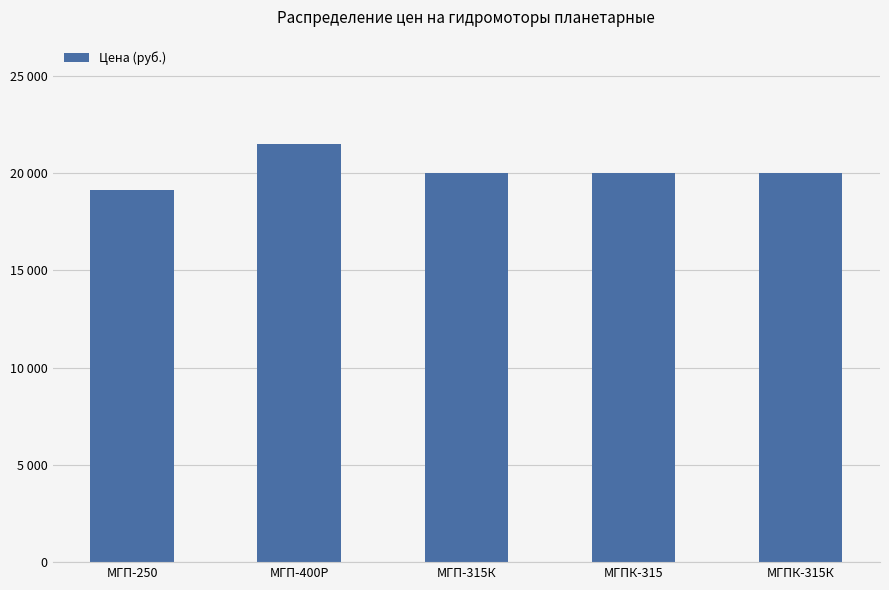

How many bars are there in total?

5